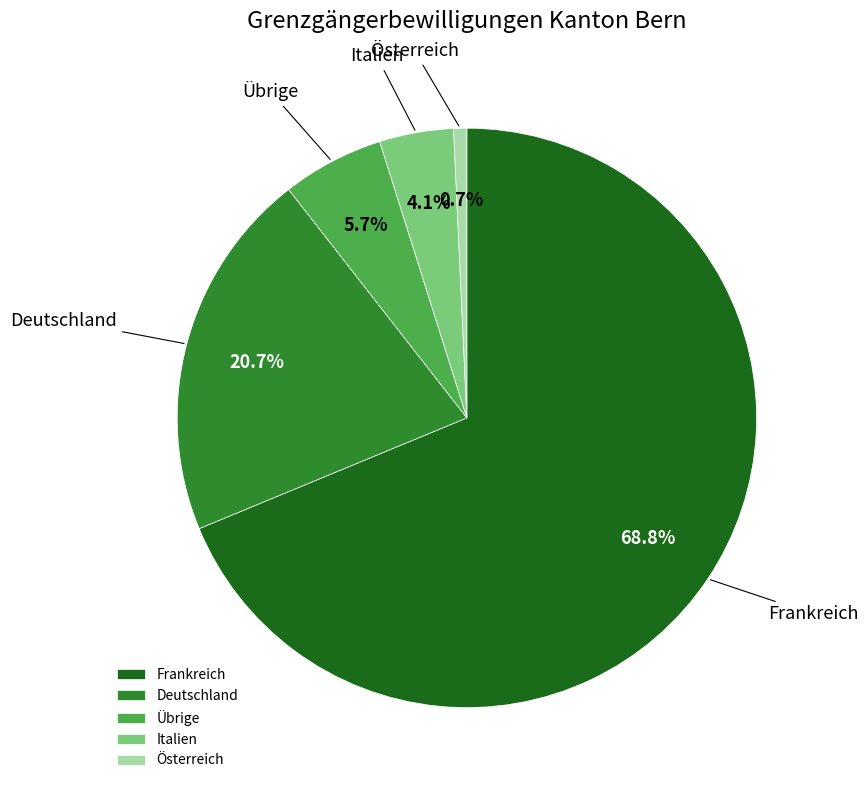

Approximately how many times larger is the value at Italien compared to Übrige?

0.7